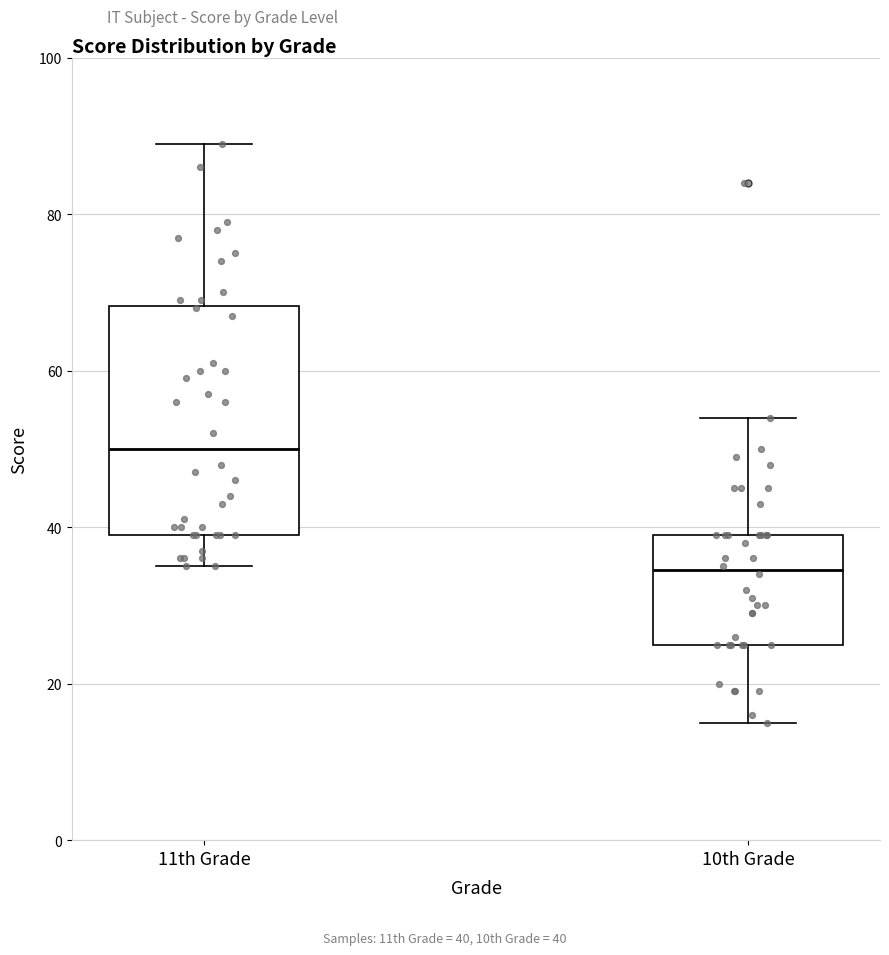

Where is the upper edge of the box for 10th Grade on the y-axis? The values are not printed on the chart, so give them approximately, as read against the axis.

40